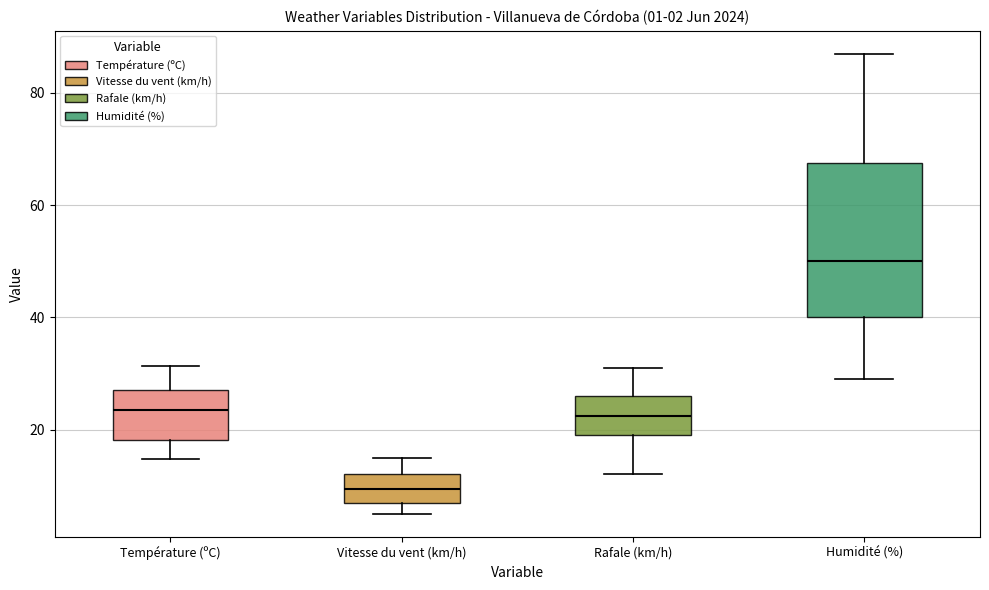

Which box's median line is the highest?

Humidité (%)